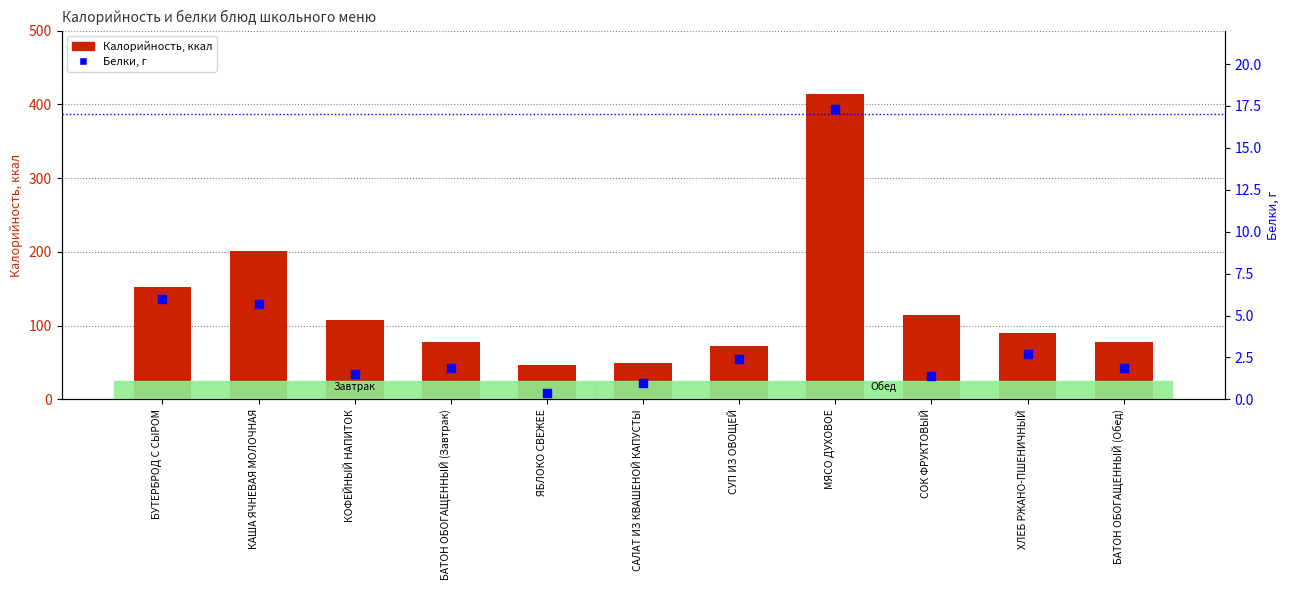

At which category is the sum across all series the highest?

МЯСО ДУХОВОЕ